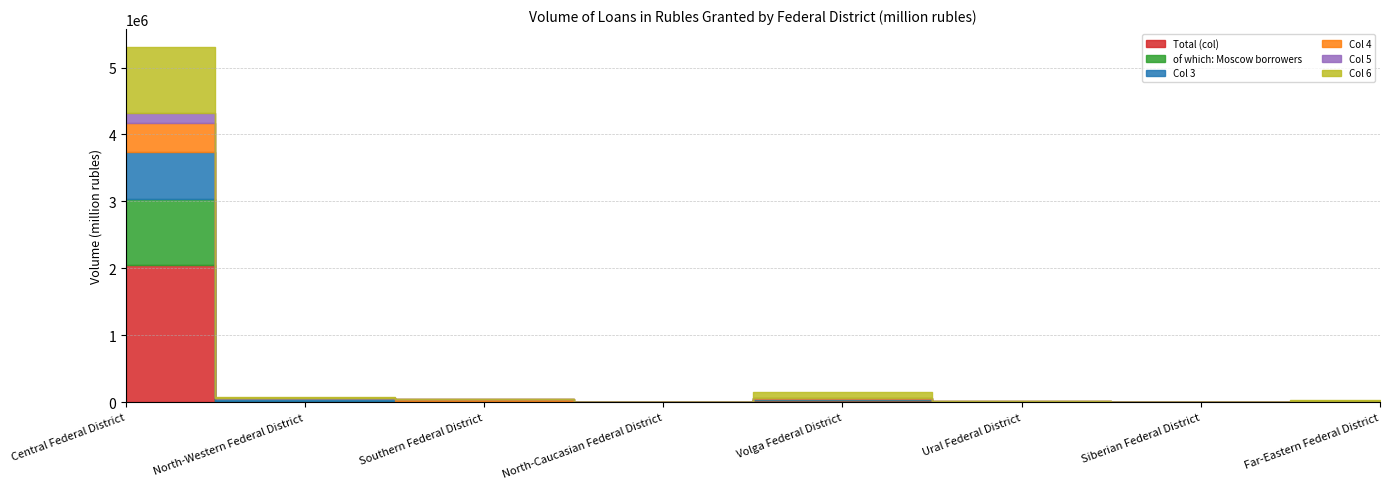

What position from the left is Southern Federal District?

3